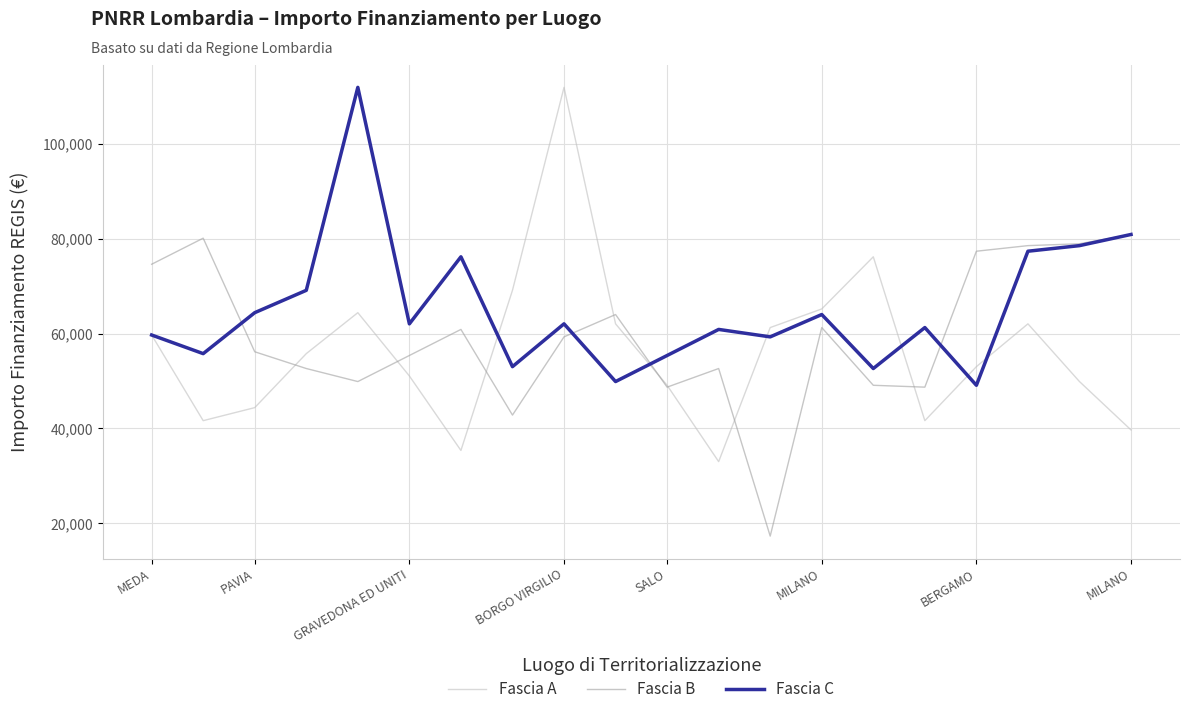

What is the maximum value shown in the chart?

111949.1